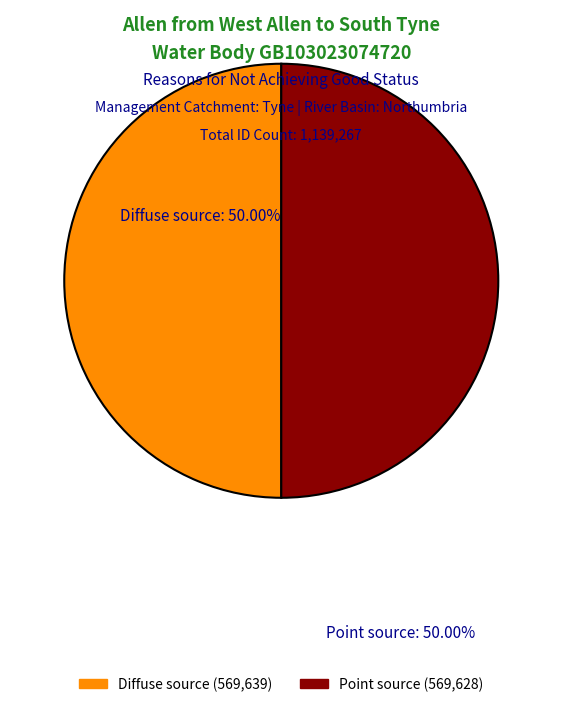

How many slices are in this pie chart?

2